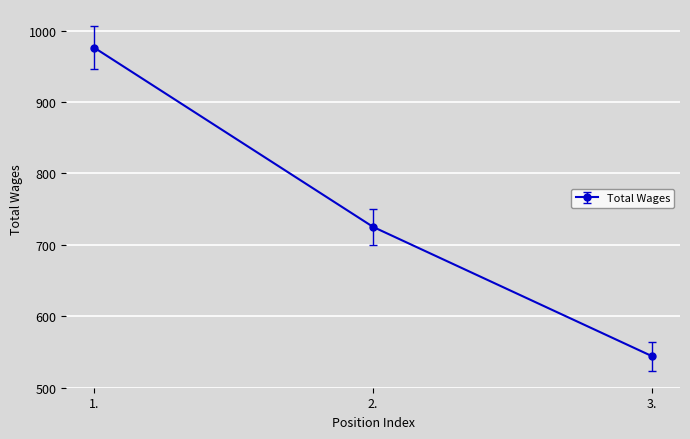

What is the ratio of the value at 1. to the value at 2.?

1.3